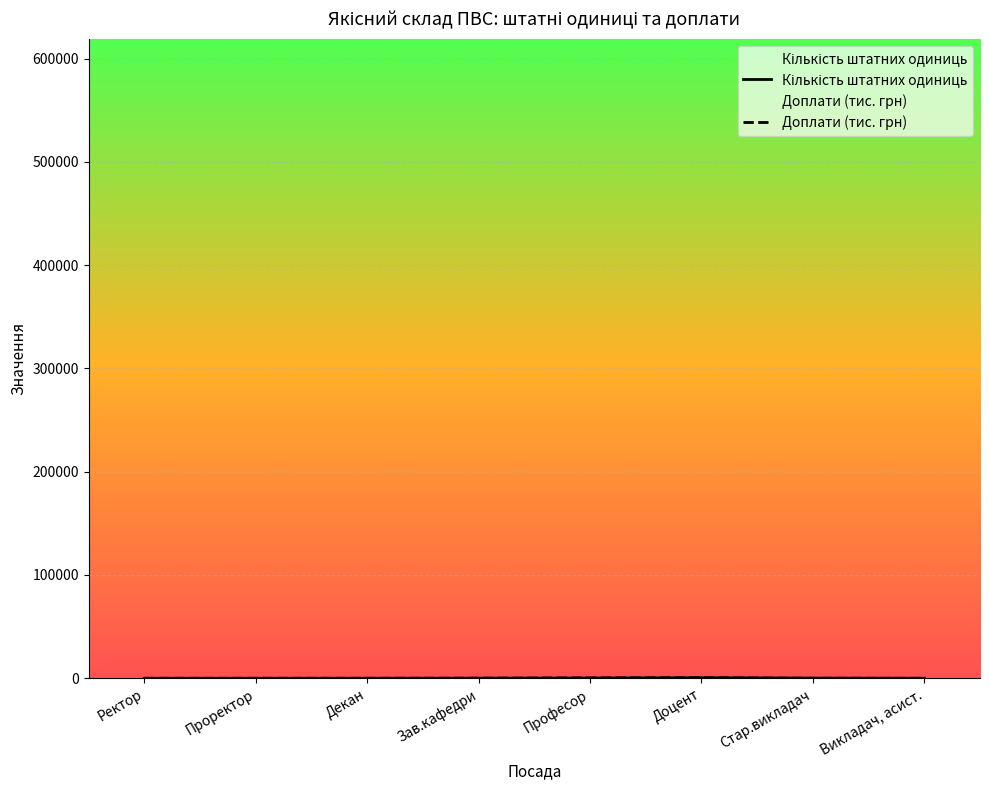

The Доплати (тис. грн) series shows 2.5 at Ректор. True or false?

True